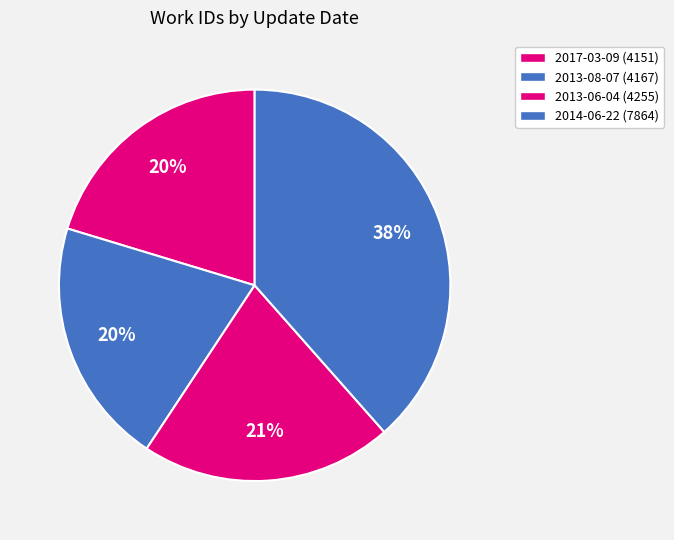

How many segments does this pie chart have?

4